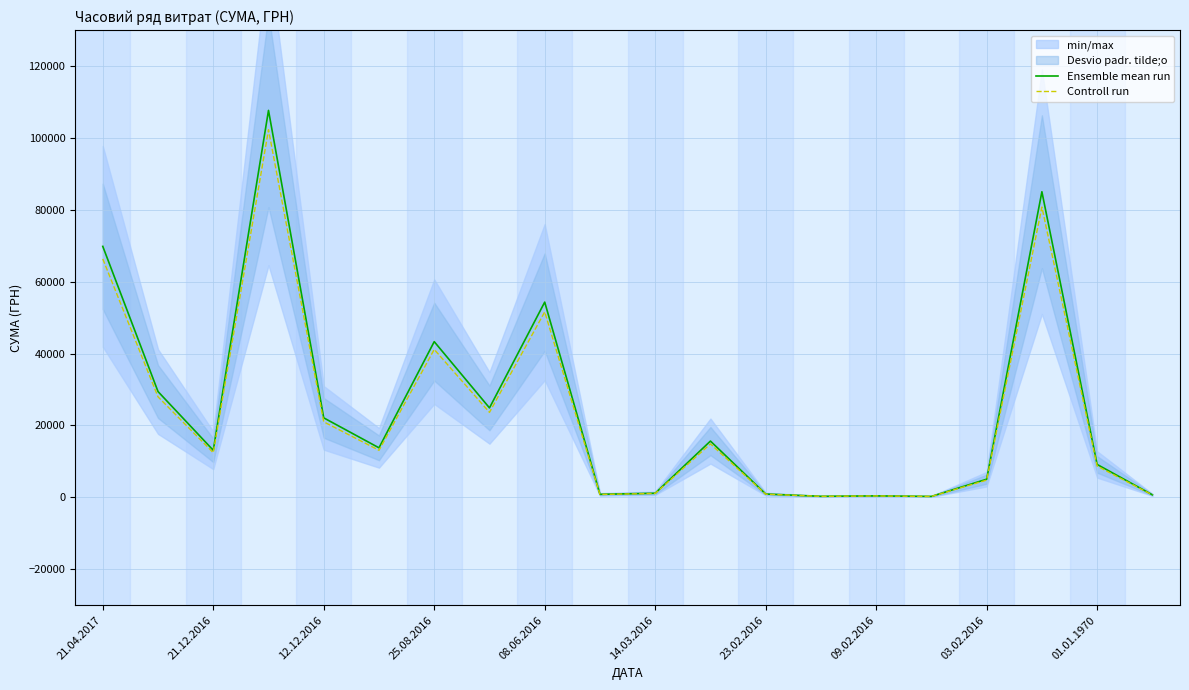

What is the difference between the highest and lowest values at 01.01.1970?

458.4